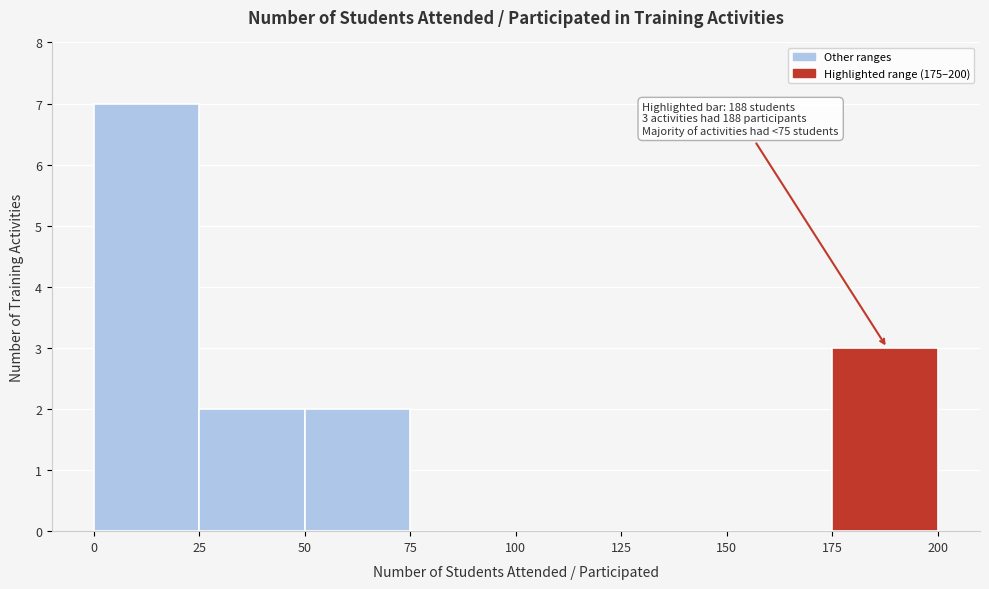

Over which range of the x-axis is the bar tallest?

0 to 25